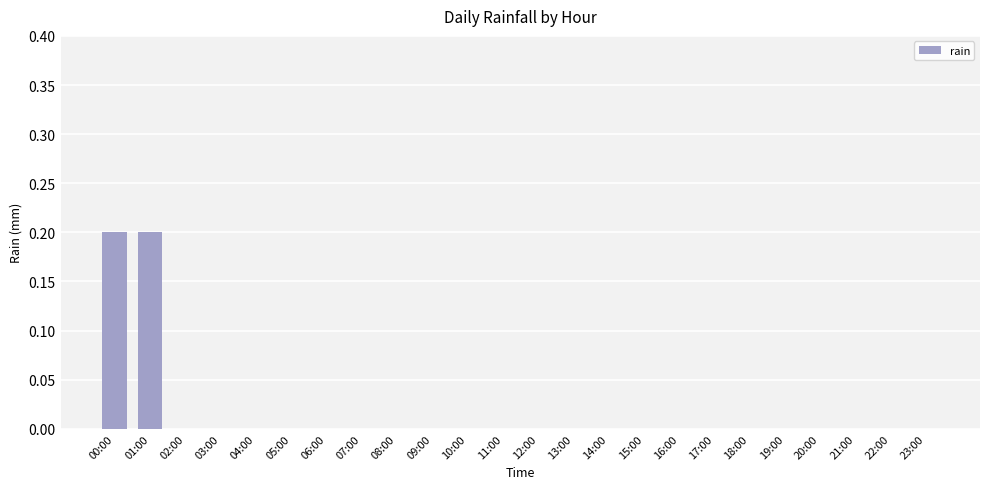

Are the bars horizontal?

No